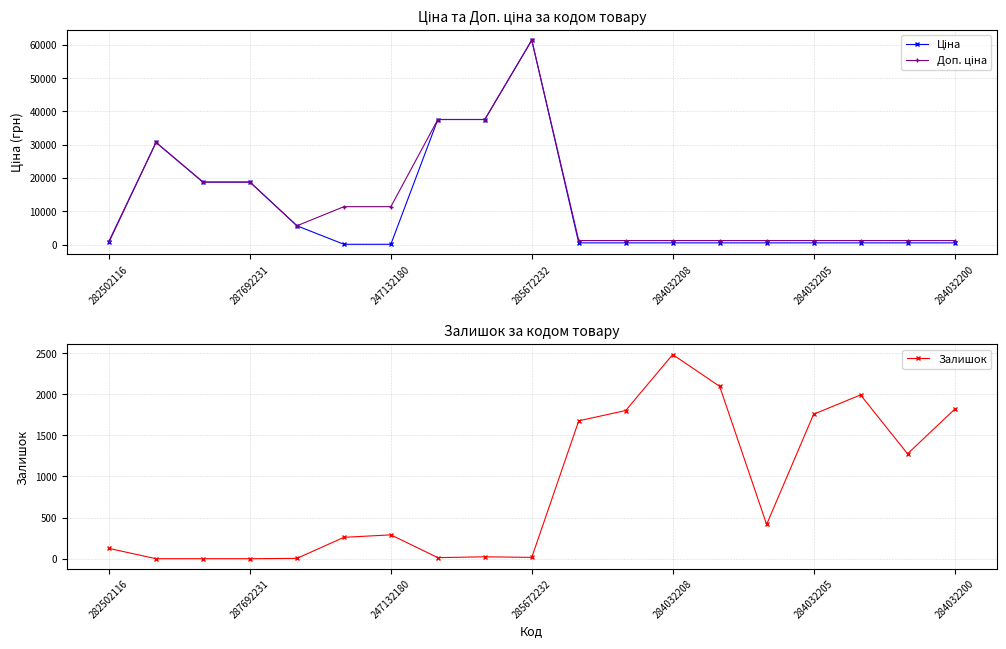

True or false: Залишок has more than 0 interior local peaks.

True